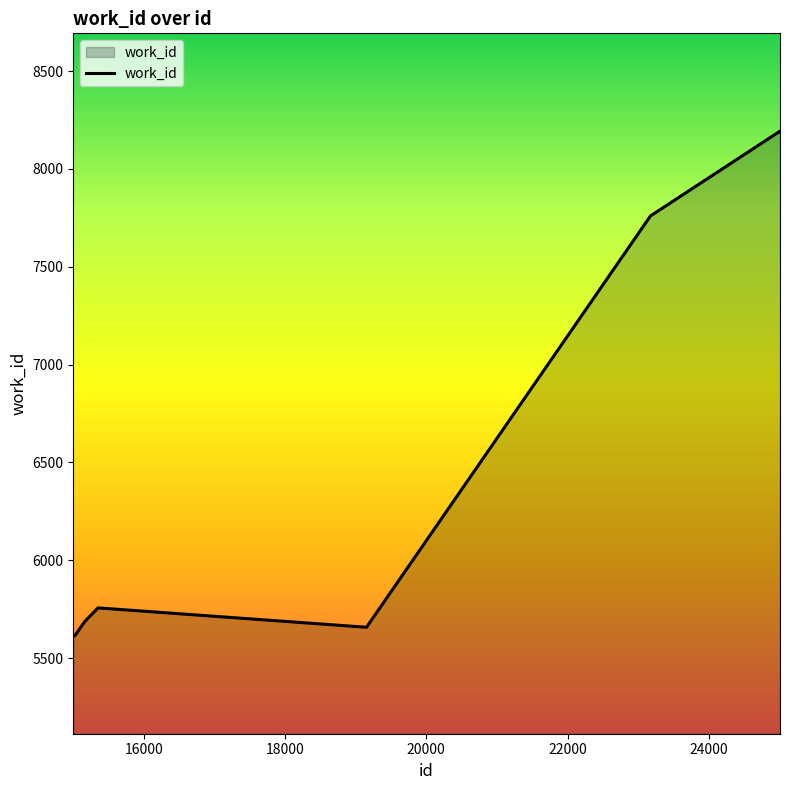

What is the greatest value displayed?

8193